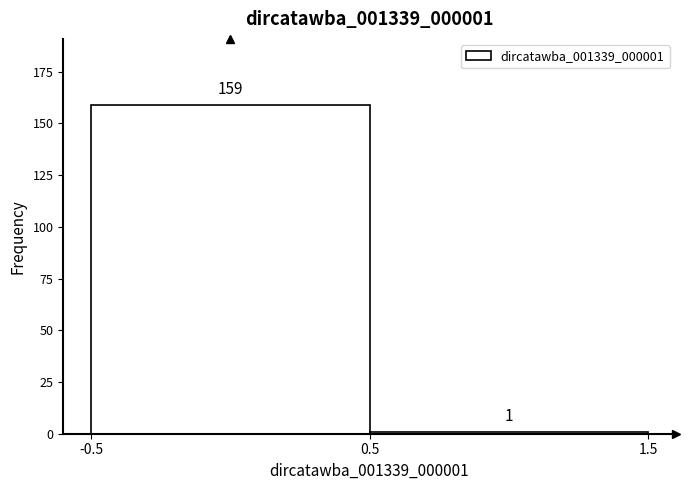

Reading left to right, list every bar in this chart as the range it spans on the x-axis followed by its height.

-0.5 to 0.5: 159
0.5 to 1.5: 1